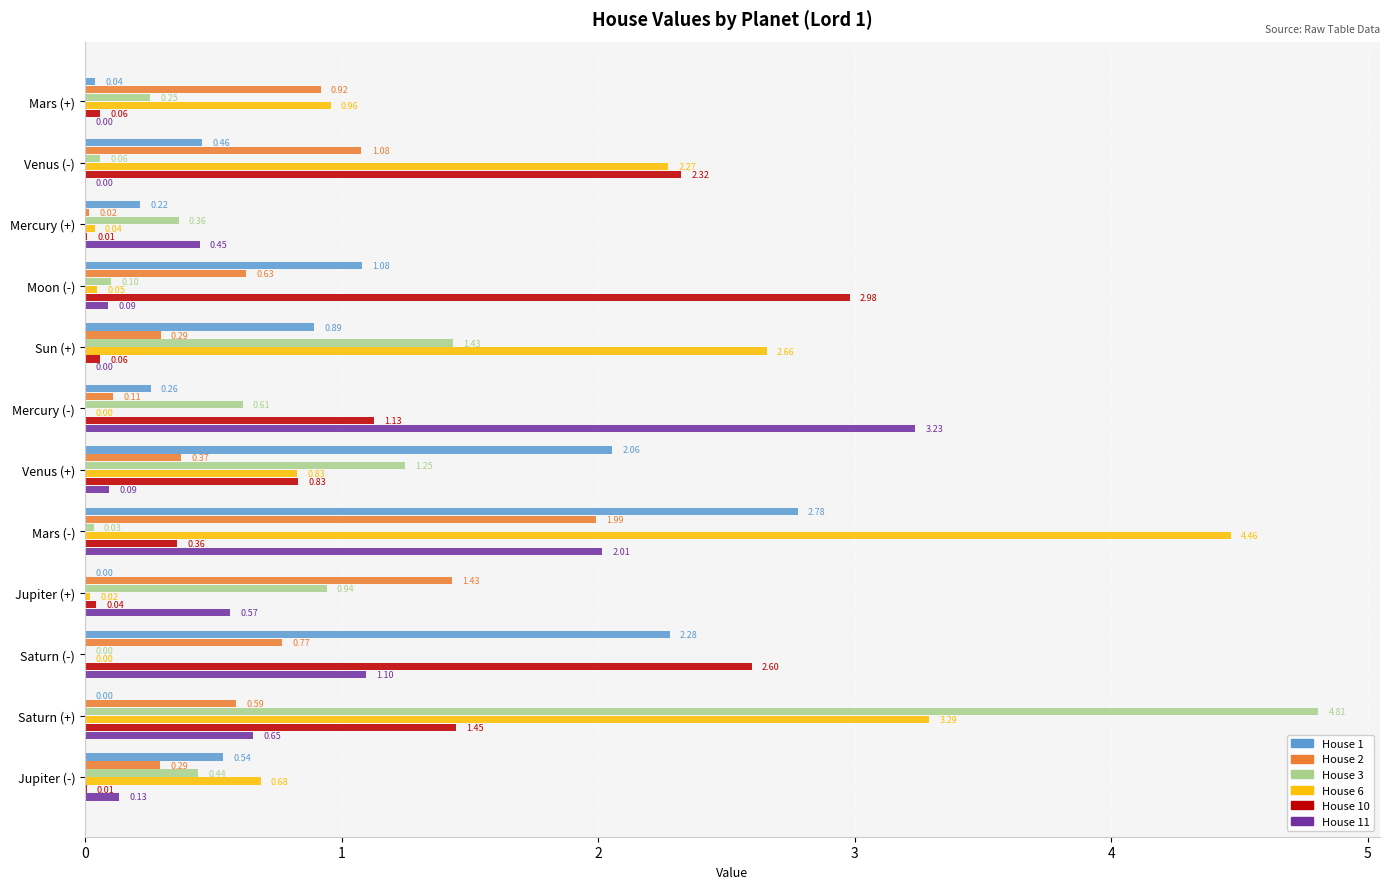

What are all the series names shown in the legend?

House 1, House 2, House 3, House 6, House 10, House 11